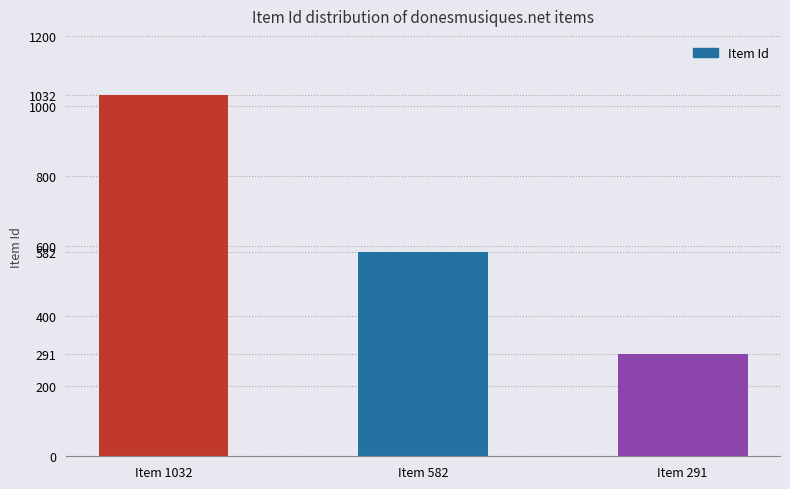

Count the number of categories in the chart.

3